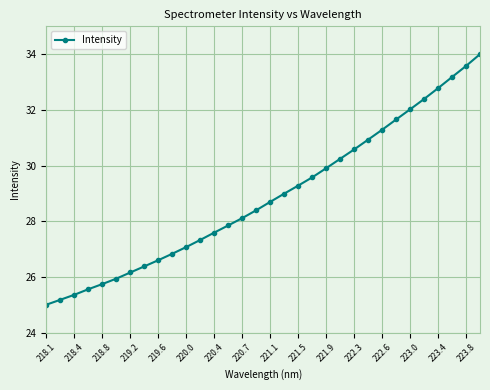

What is the minimum value shown in the chart?

25.0